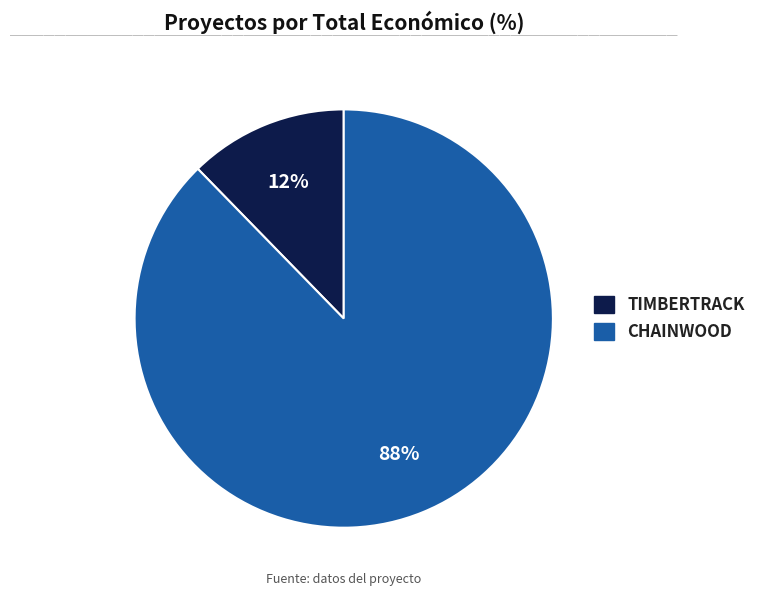

To the nearest percent, what is the average slice percentage?

50%